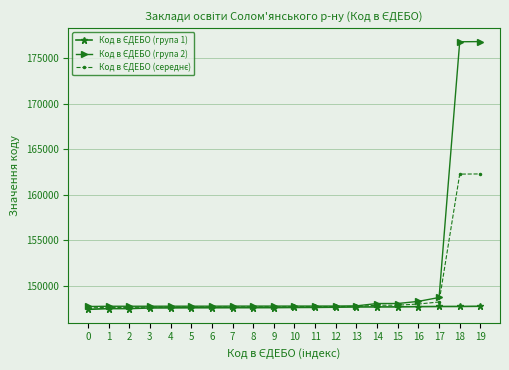

What is the spread (max minus min) of values at 15?

372.0